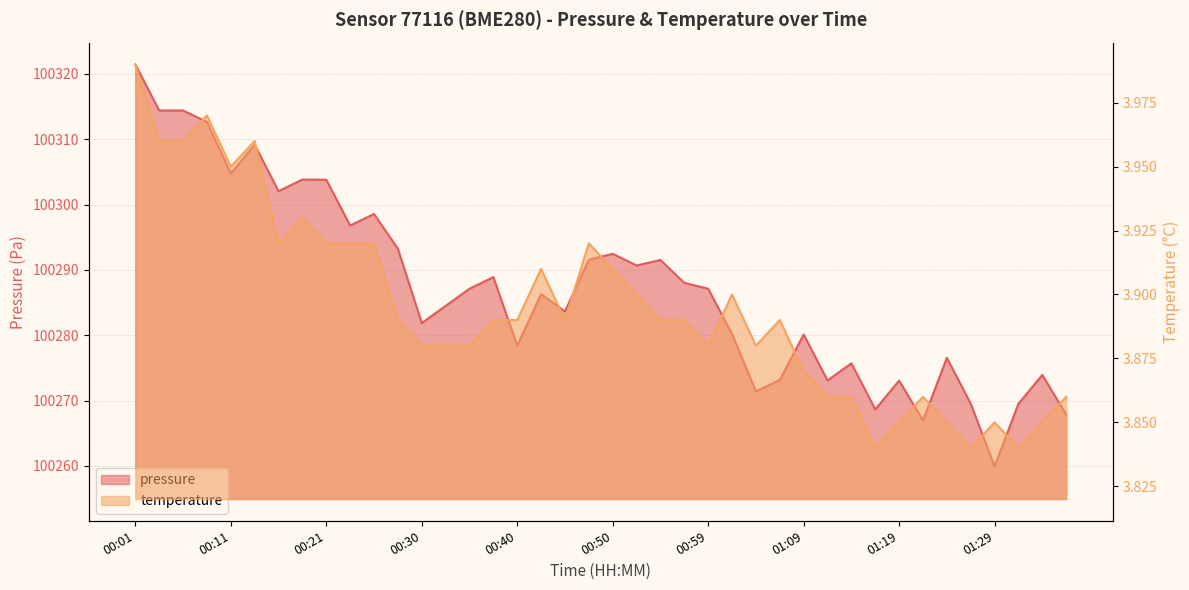

At how many categories does at least one series exceed 71480?

40